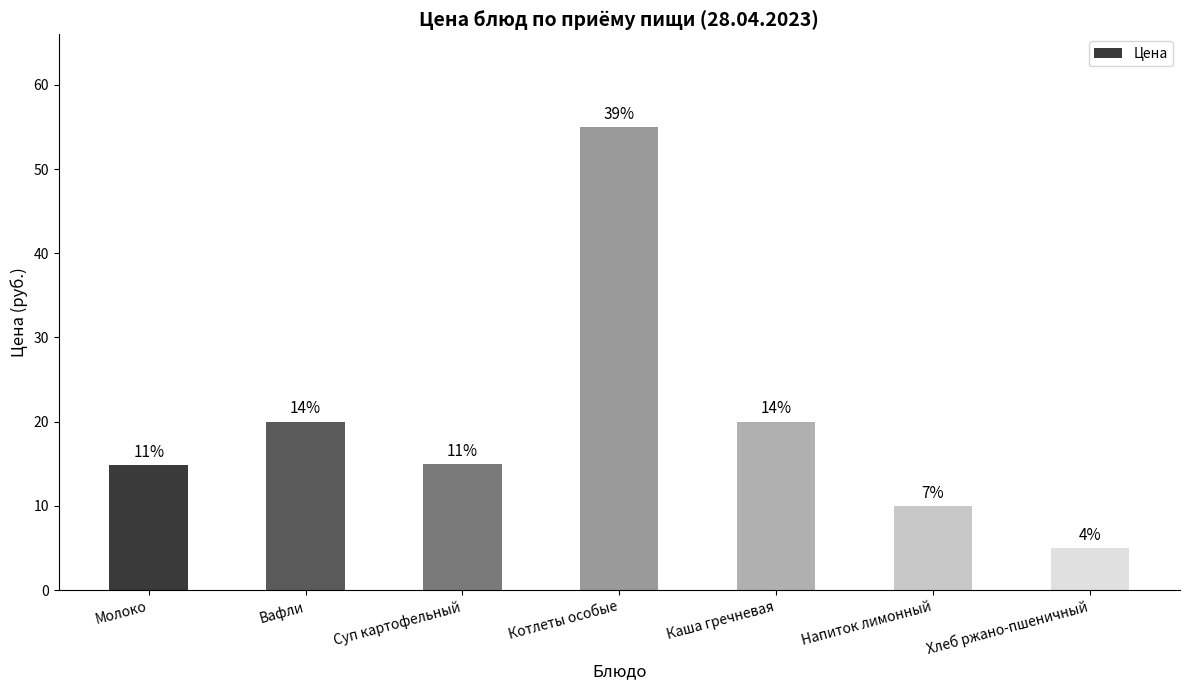

List the labels in order of value, largest first.

Котлеты особые, Вафли, Каша гречневая, Суп картофельный, Молоко, Напиток лимонный, Хлеб ржано-пшеничный